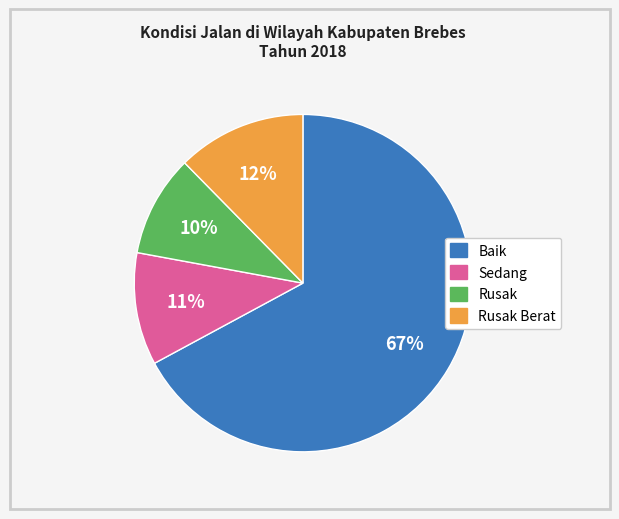

The Rusak Berat slice represents 22% of the pie. True or false?

False